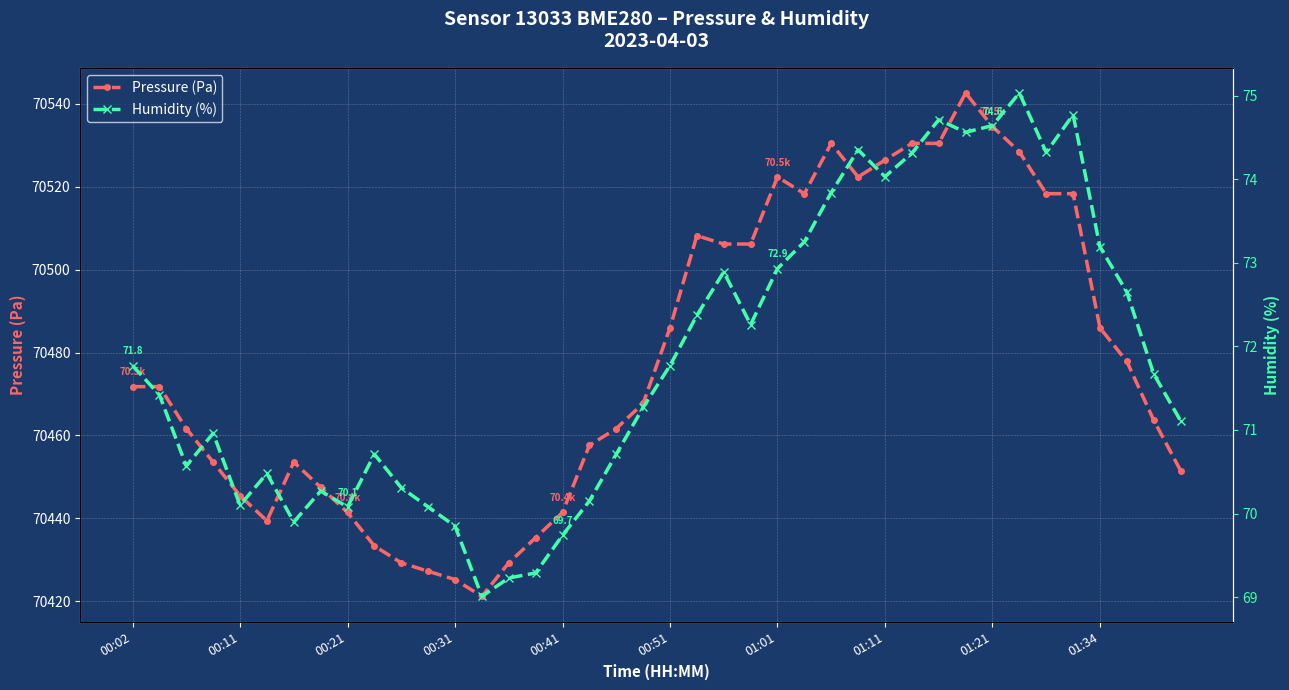

In Pressure (Pa), how many points are higher than both neighbors (excluding endpoints)?

5